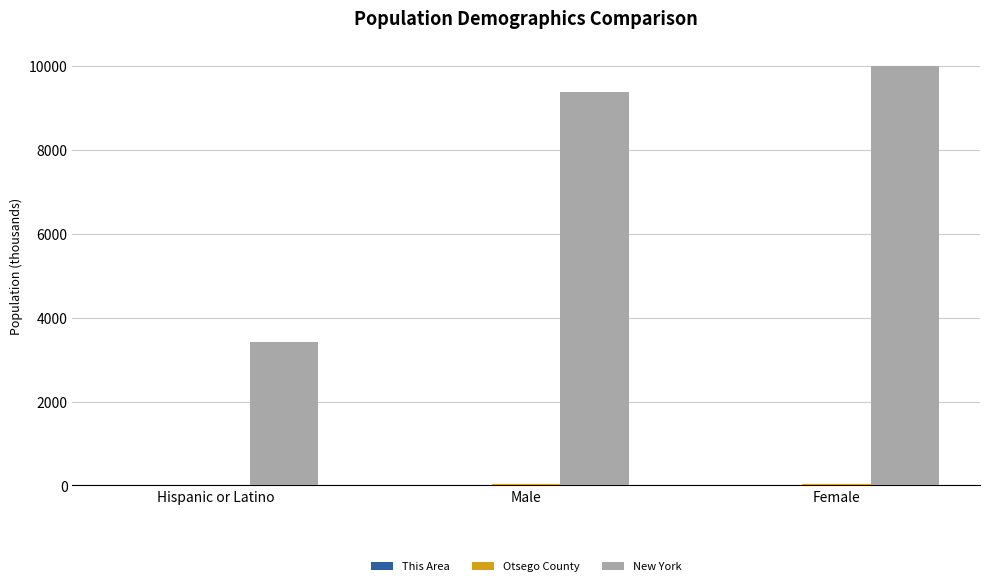

Which series changed the most between Hispanic or Latino and Male?

New York